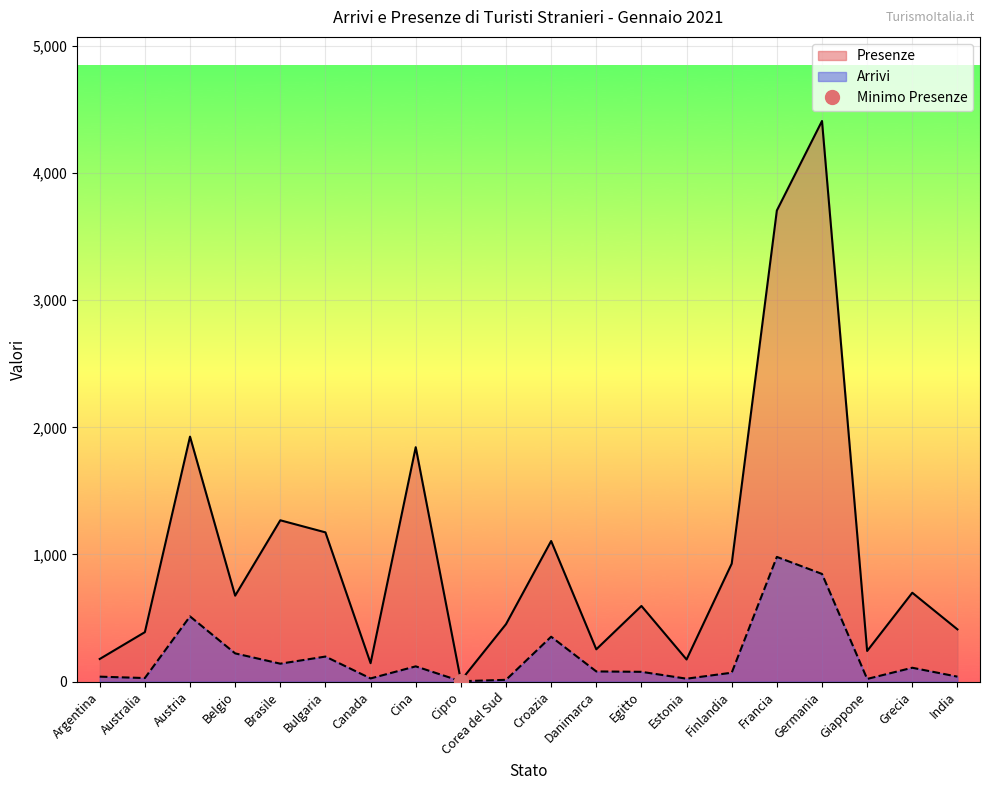

What is the maximum value for Presenze?

4410